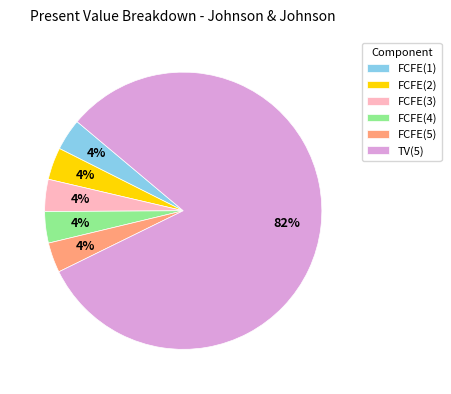

Count the number of slices in the pie.

6